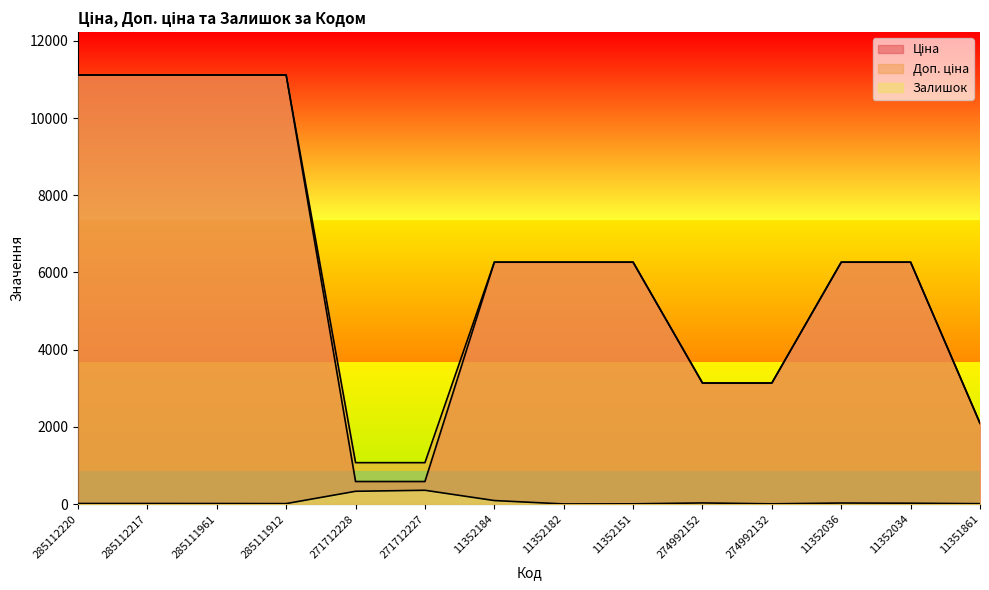

How many data points does each series have?

14